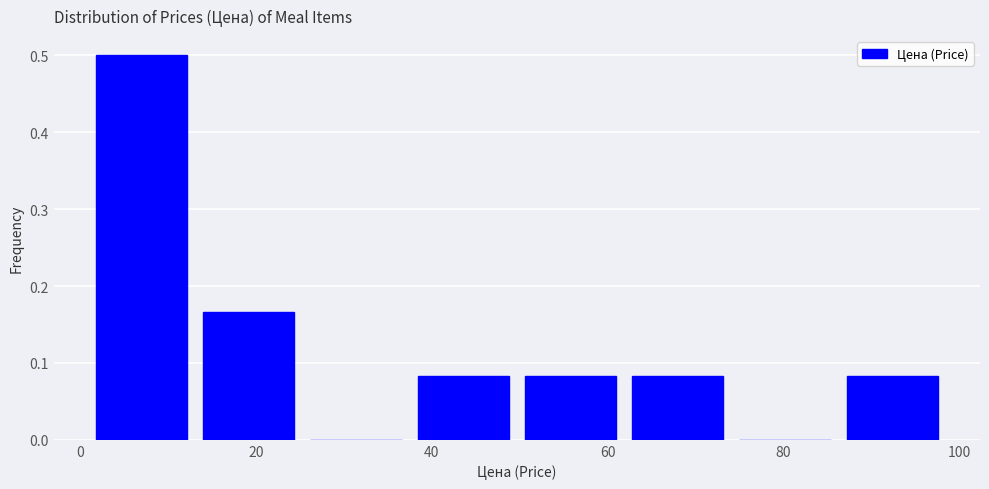

Reading left to right, list every bar in this chart as the range it spans on the x-axis followed by its height. Neither the bar edges nor the heights are printed on the chart, so give them approximately, as read against the axes.

0 to 14: 0.50
14 to 26: 0.17
26 to 38: 0
38 to 50: 0.08
50 to 62: 0.08
62 to 74: 0.08
74 to 86: 0
86 to 98: 0.08